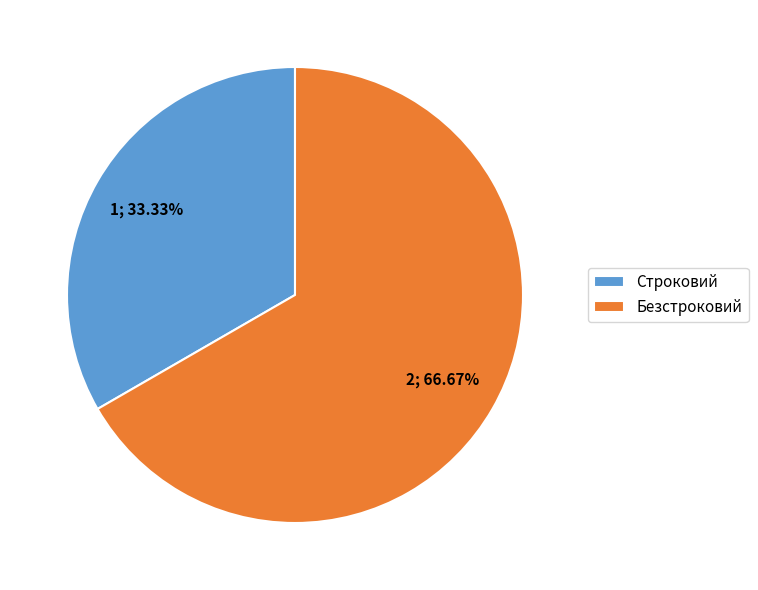

True or false: Безстроковий accounts for 55% of the total.

False